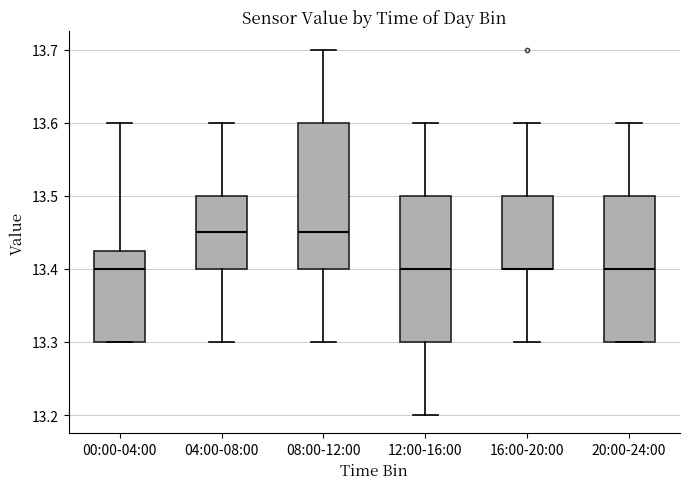

Reading left to right, transcribe this box plot: for each box, give where its median line is, the range the box spans, and where its two whiskers end, as read against the y-axis. The values are not printed on the chart, so give them approximately, as read against the axis.

00:00-04:00: median 13.40, box 13.30 to 13.43, whiskers 13.30 to 13.60
04:00-08:00: median 13.45, box 13.40 to 13.50, whiskers 13.30 to 13.60
08:00-12:00: median 13.45, box 13.40 to 13.60, whiskers 13.30 to 13.70
12:00-16:00: median 13.40, box 13.30 to 13.50, whiskers 13.20 to 13.60
16:00-20:00: median 13.40 (drawn on the box's lower edge), box 13.40 to 13.50, whiskers 13.30 to 13.60
20:00-24:00: median 13.40, box 13.30 to 13.50, whiskers 13.30 to 13.60